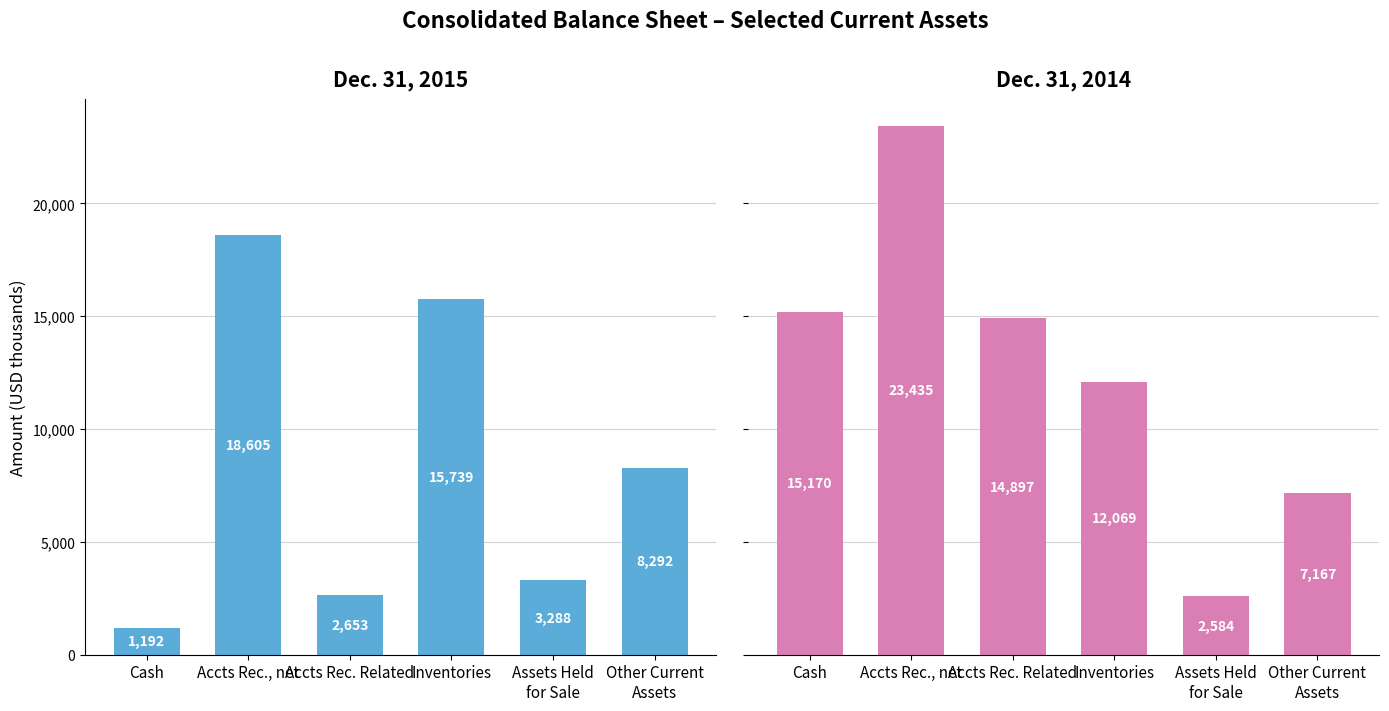

Where is Dec. 31, 2014 nearest to the value 13009?

Inventories